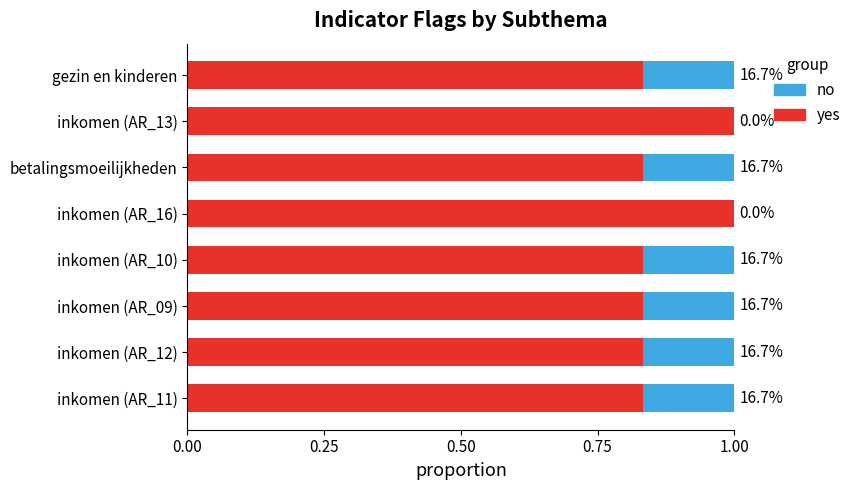

What are all the series names shown in the legend?

no, yes